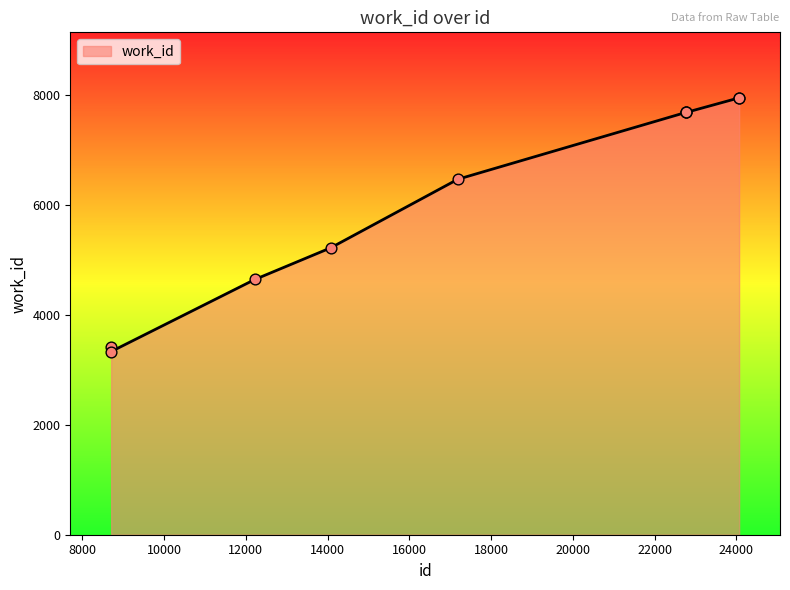

What is the difference between the maximum and minimum values?

4611